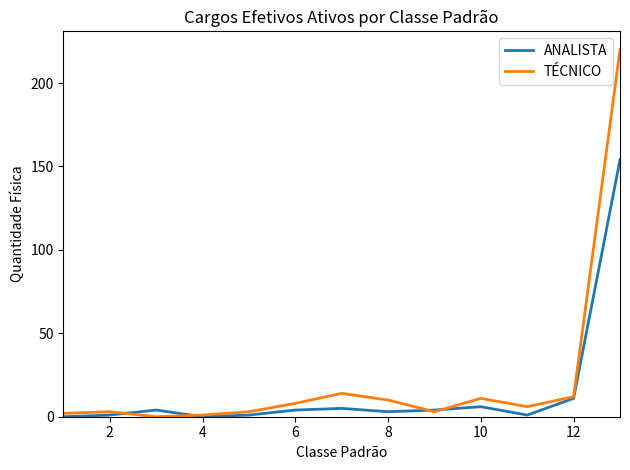

Does the chart have visible grid lines?

No